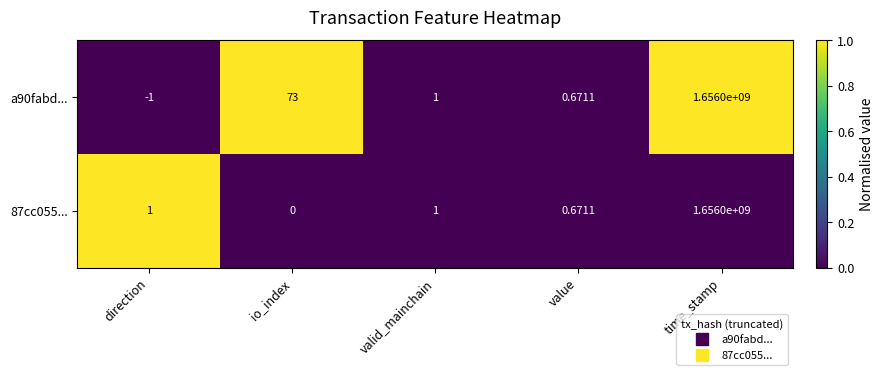

Rank the series by their average value, from lowest to highest.

87cc055..., a90fabd...